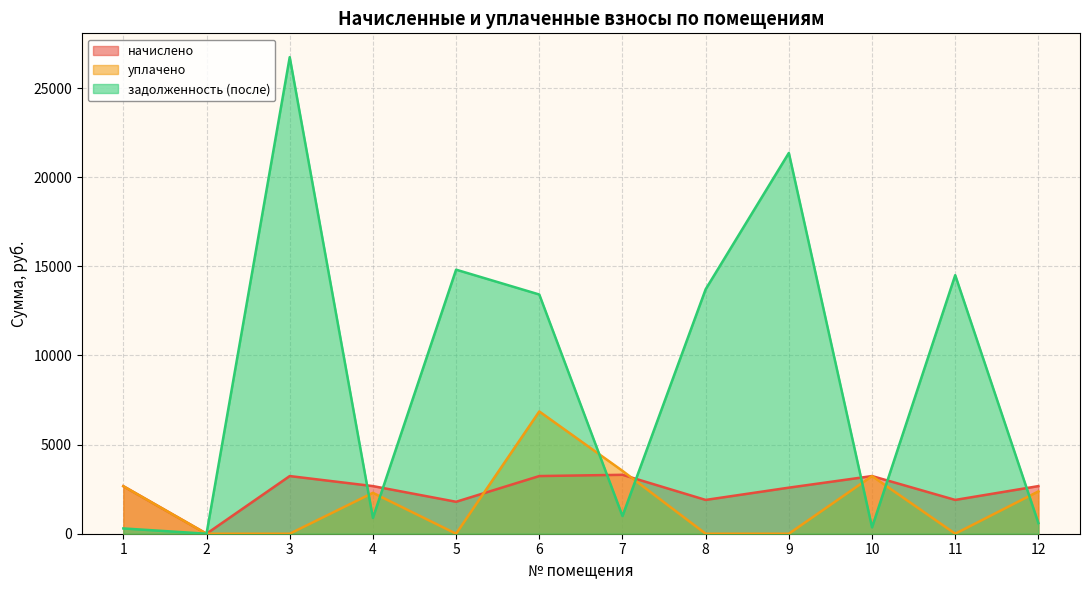

What are all the series names shown in the legend?

начислено, уплачено, задолженность (после)